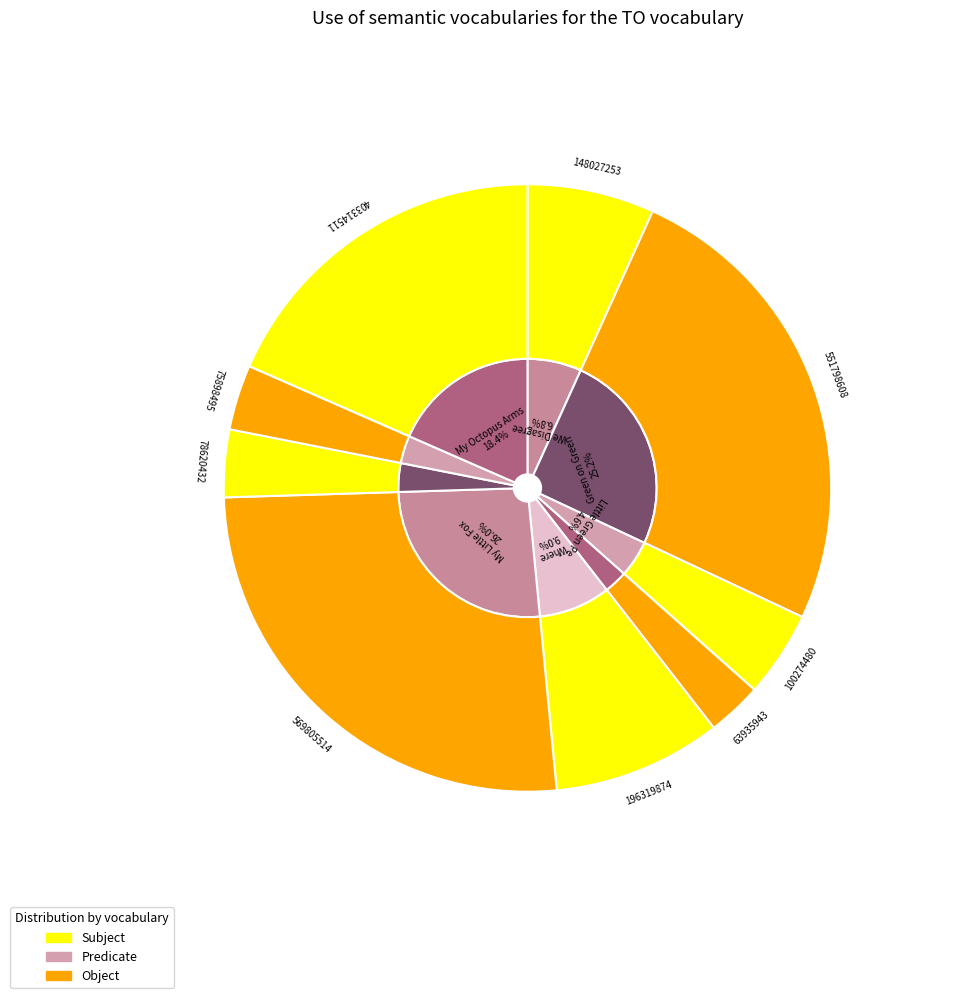

How many slices are in this pie chart?

9